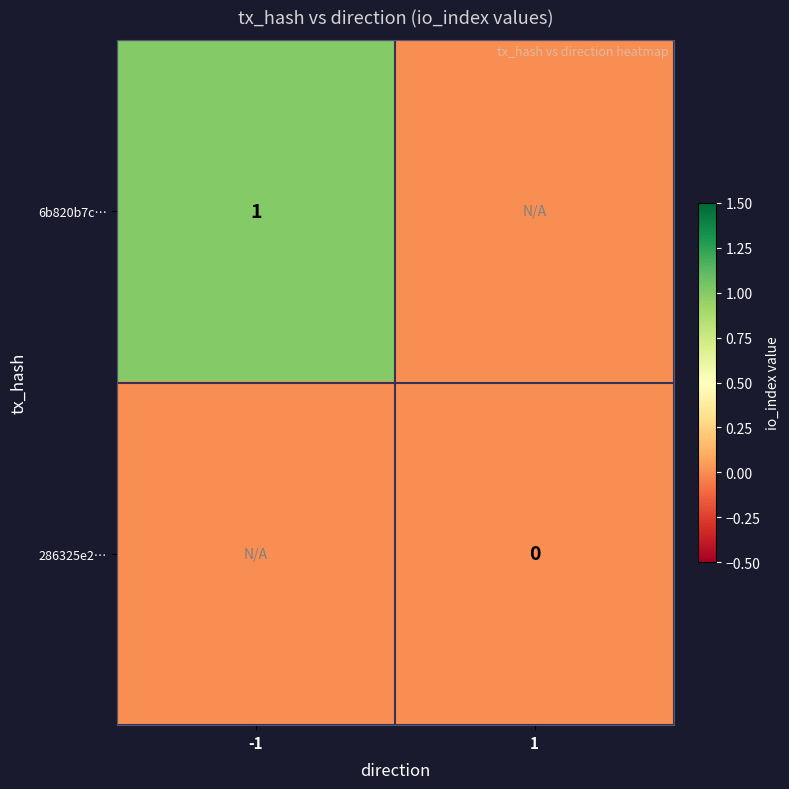

List the labels in order of 286325e2… value, smallest first.

-1, 1